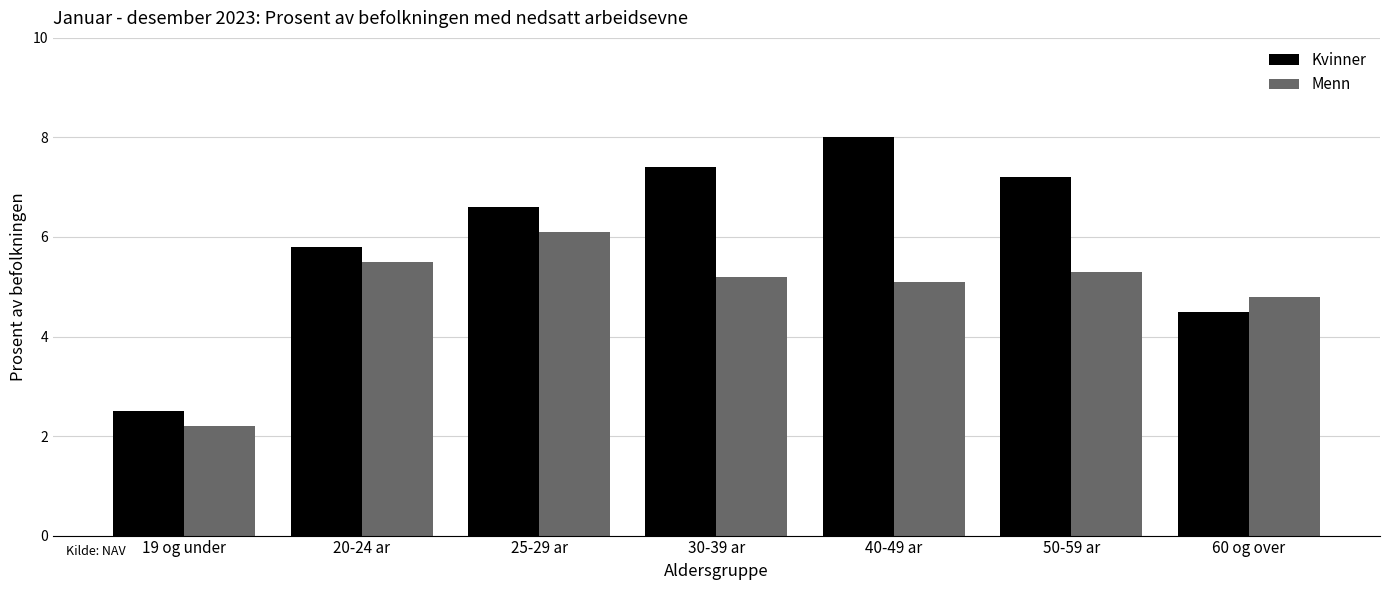

How many bars are there in total?

14